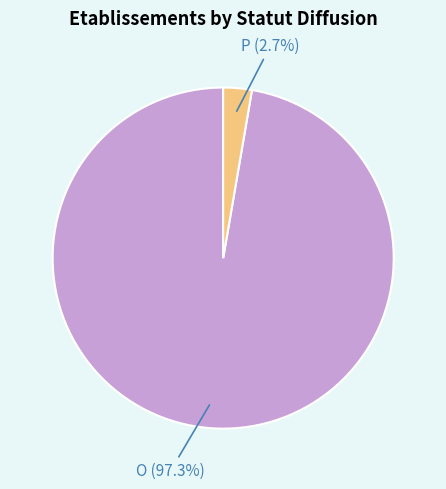

Which has a higher value, P (2.7%) or O (97.3%)?

O (97.3%)